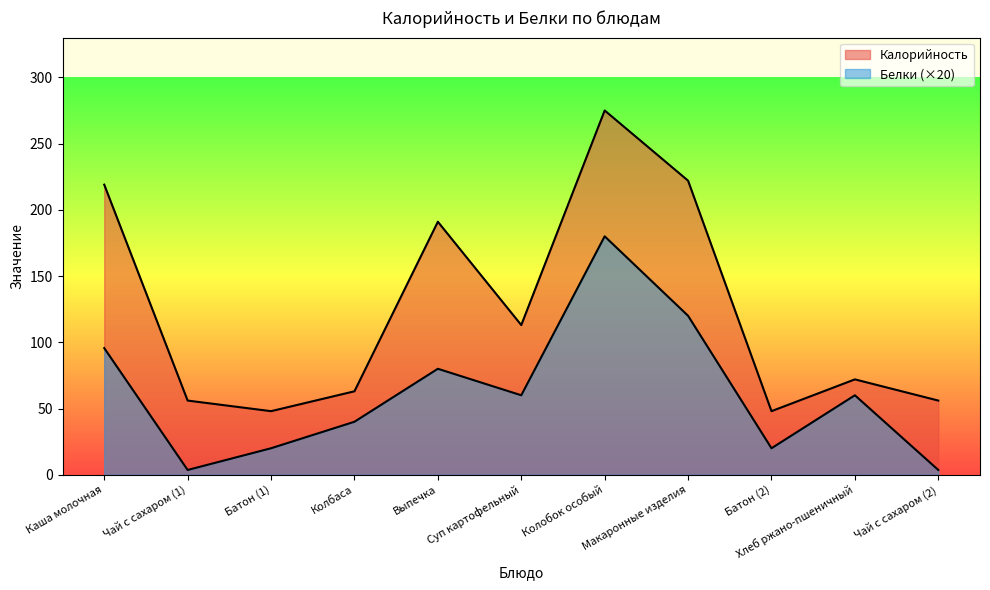

Read the Калорийность value at Батон (1).

48.0